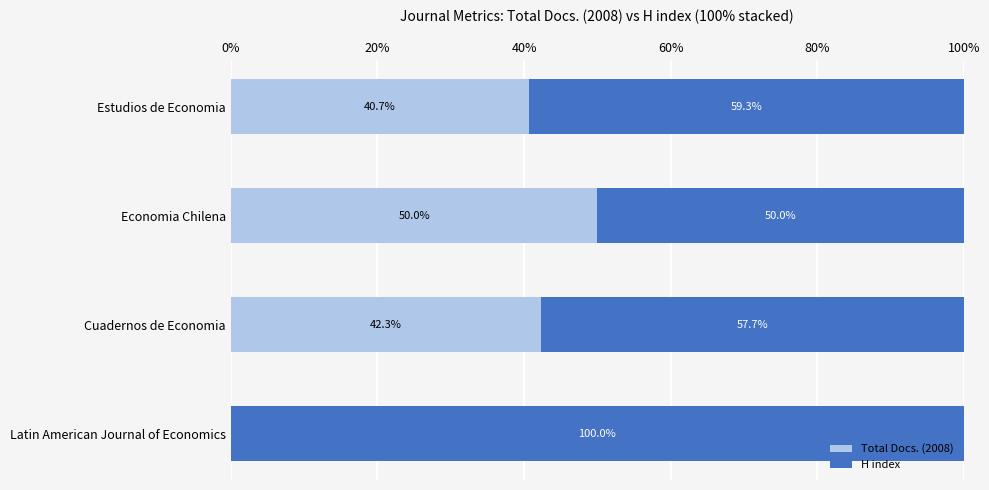

Which category has the highest value in the Total Docs. (2008) series?

Economia Chilena